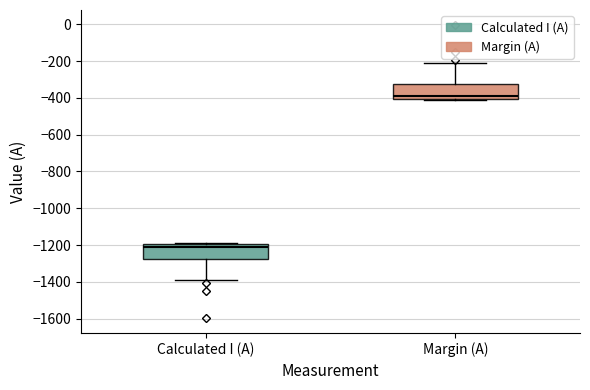

Where is the upper edge of the box for Margin (A) on the y-axis? The values are not printed on the chart, so give them approximately, as read against the axis.

-320